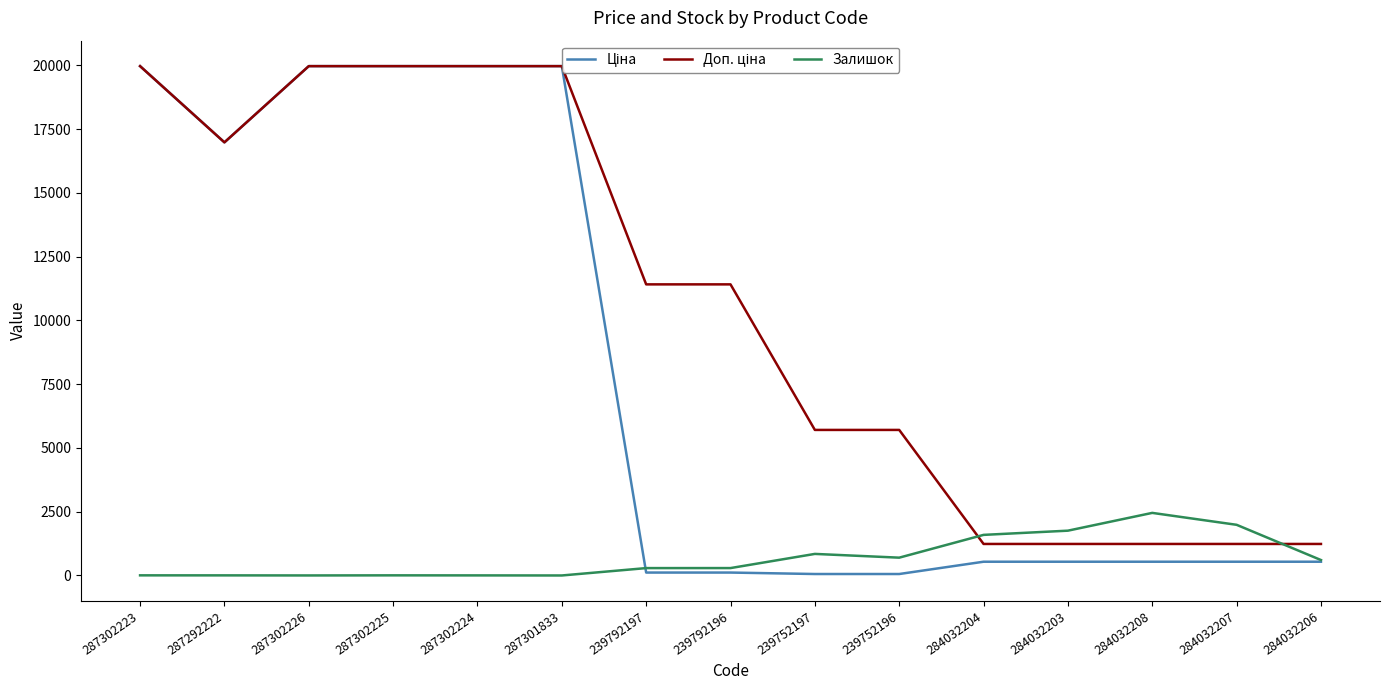

Read the Ціна value at 287302225.

19964.2